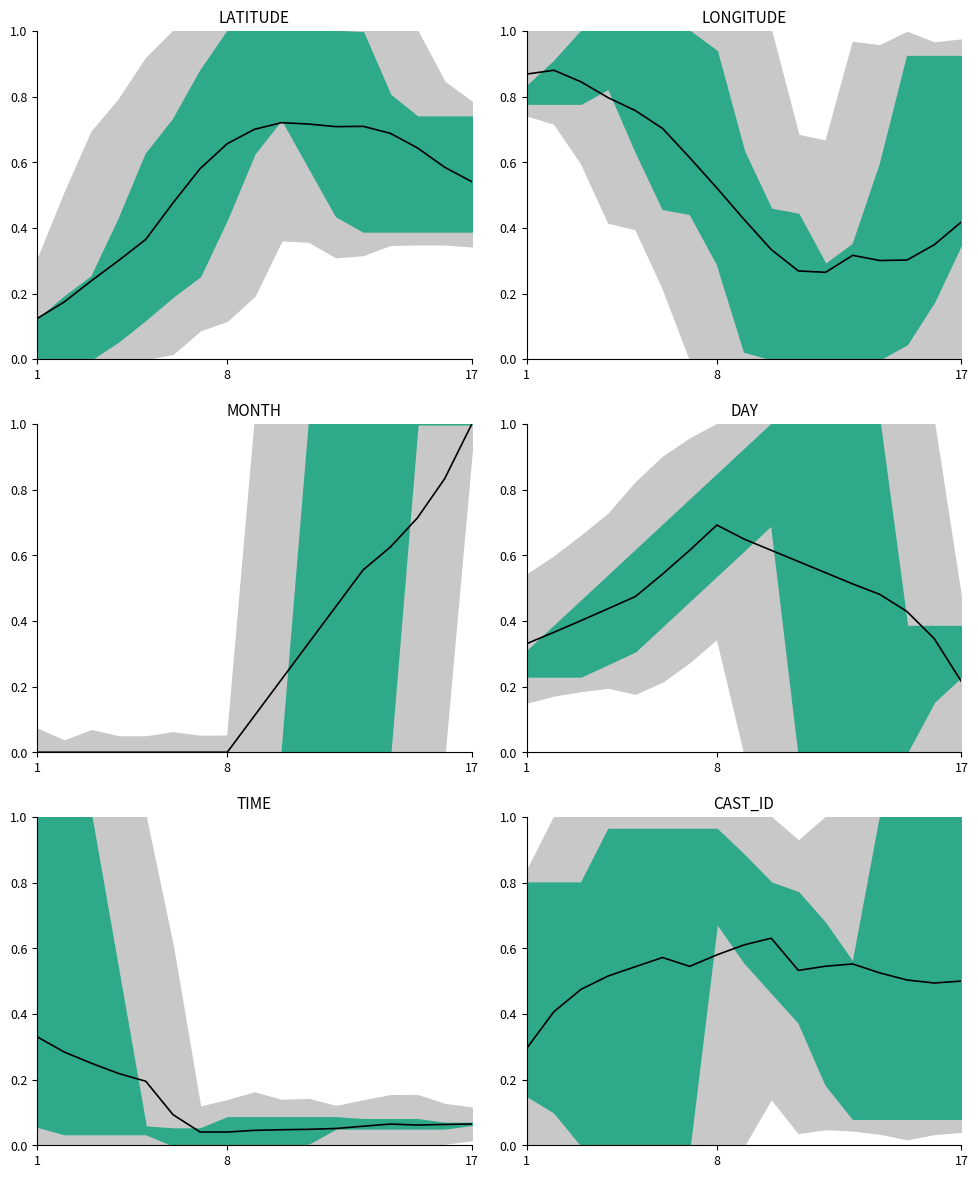

What is the average value?

0.5